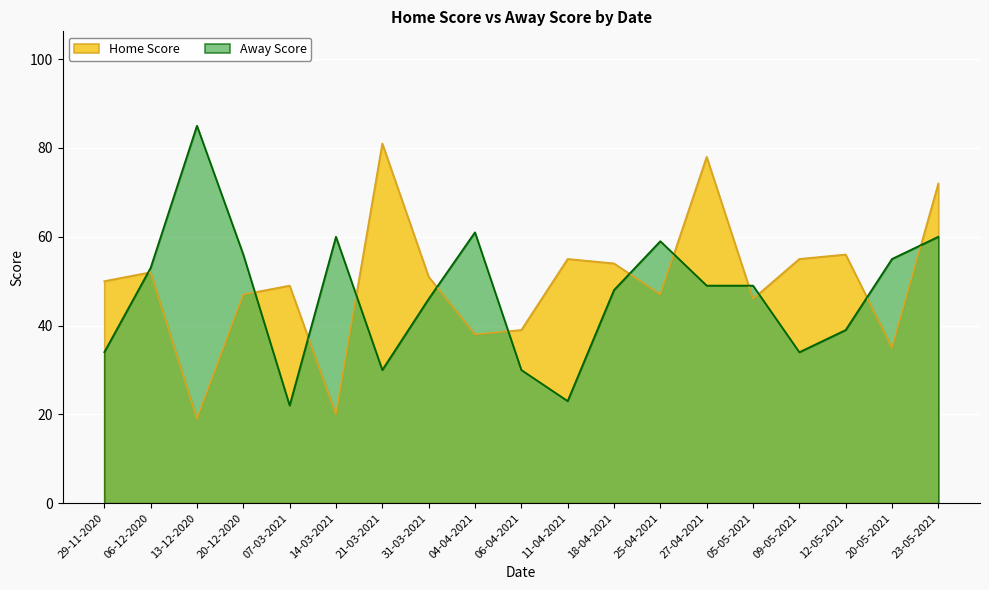

How many values in the Home Score series are below 50?

9